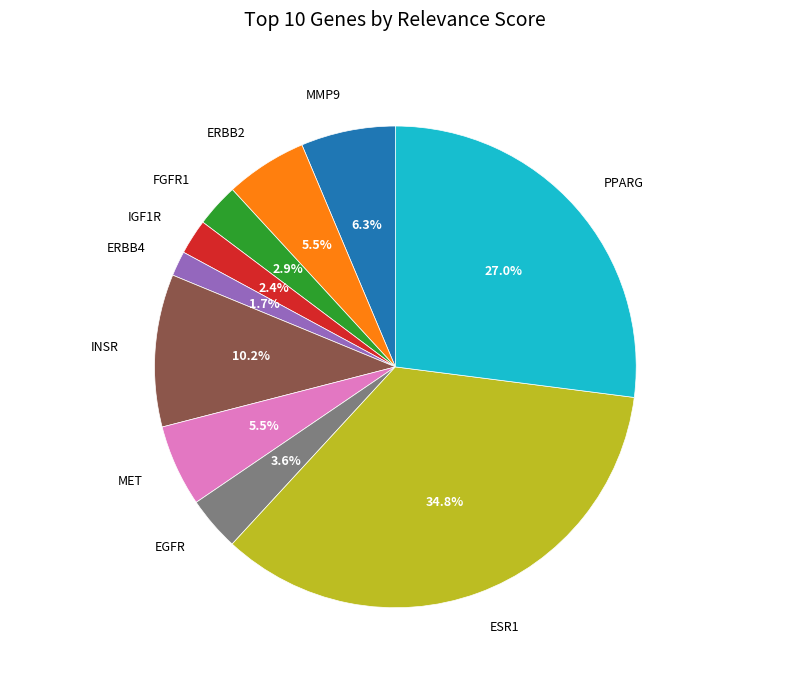

To the nearest percent, what is the difference between the largest and smallest slice percentages?

33%